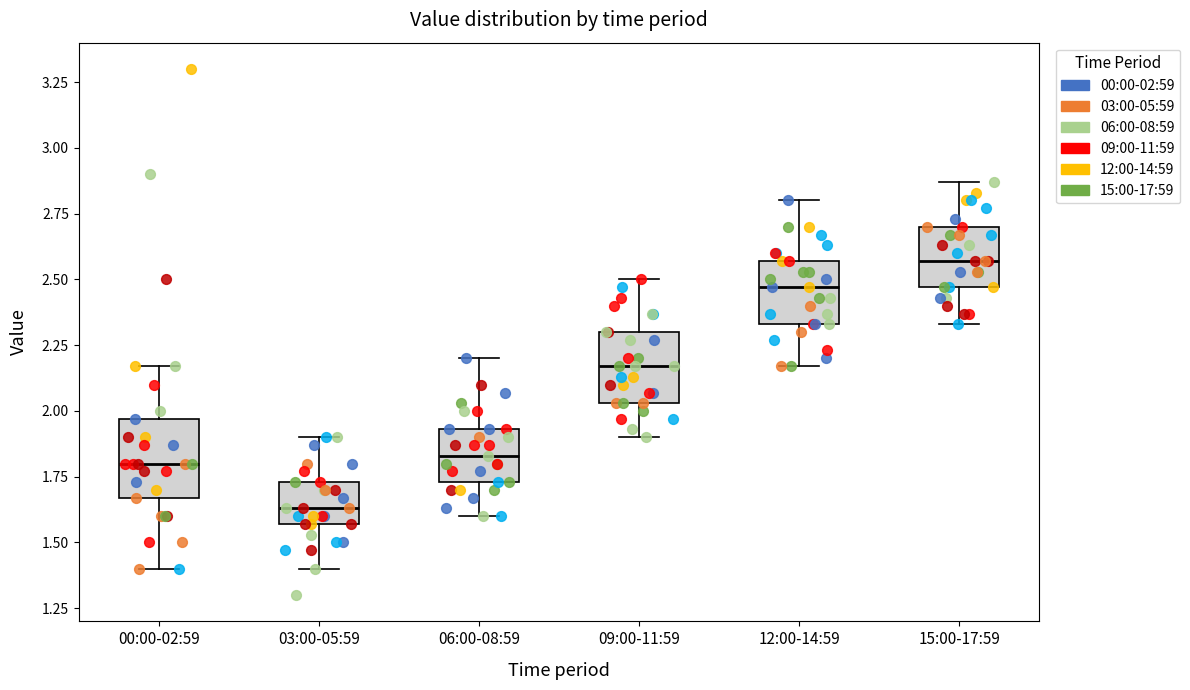

Which box's median line is the highest?

15:00-17:59